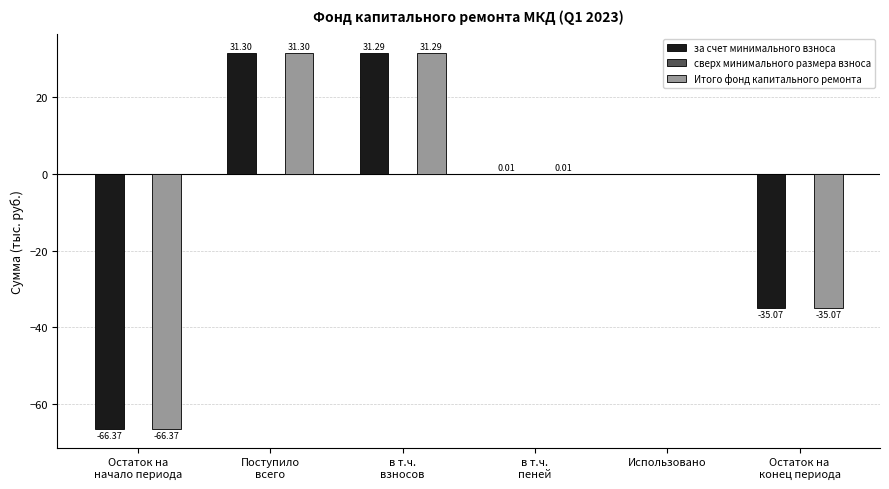

How many data points does each series have?

6